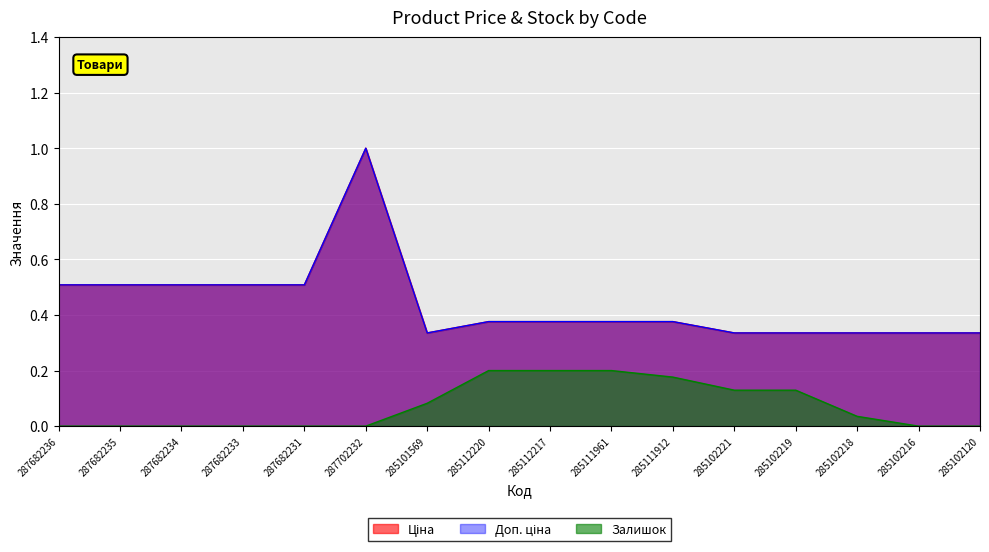

What is the label of the 13th point from the right?

287682233